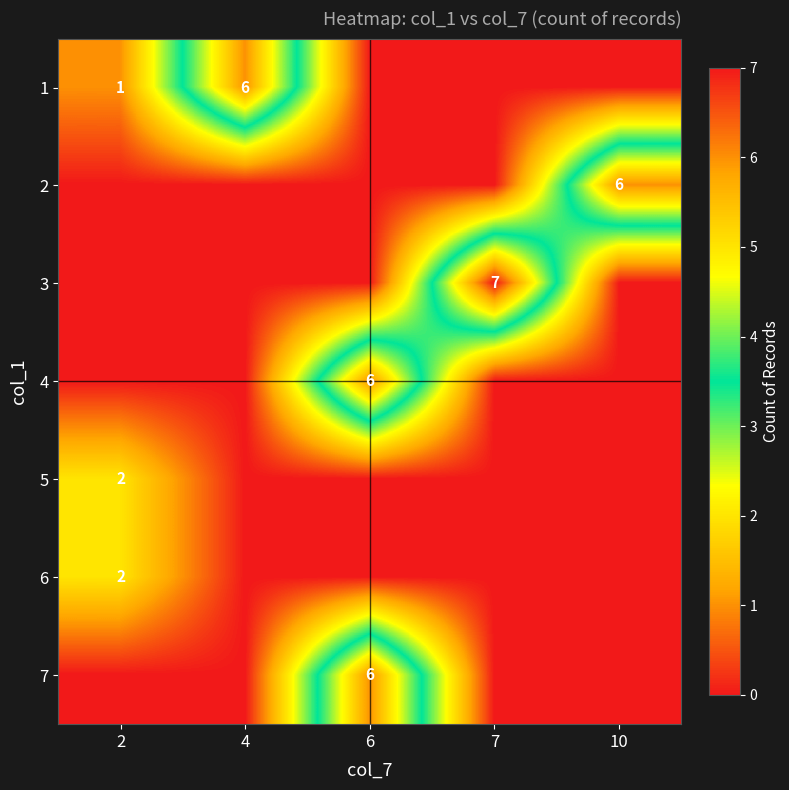

The value of 1 at 4 is 8. True or false?

False